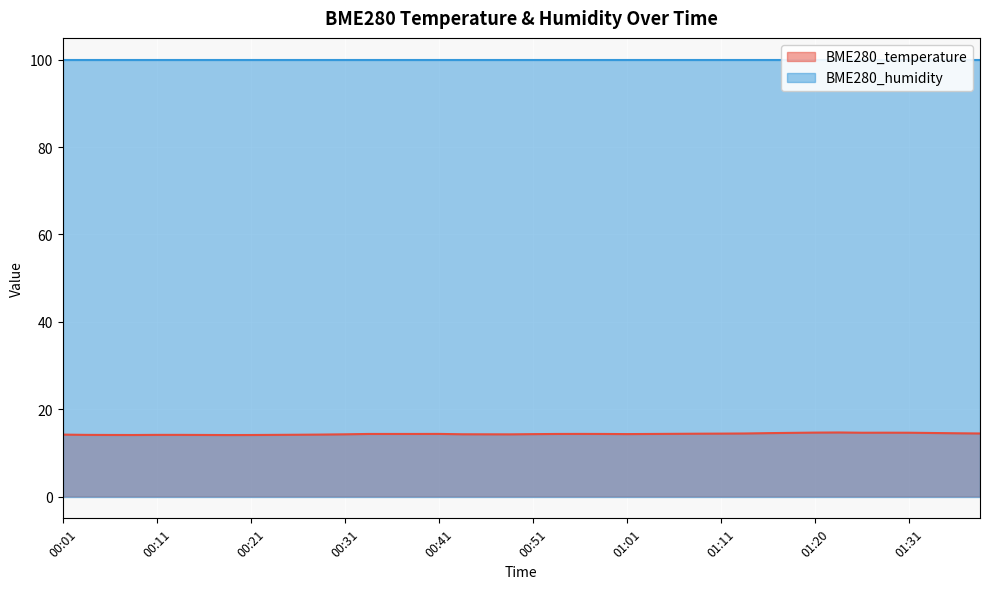

What is the difference between the second highest and minimum values?

0.6